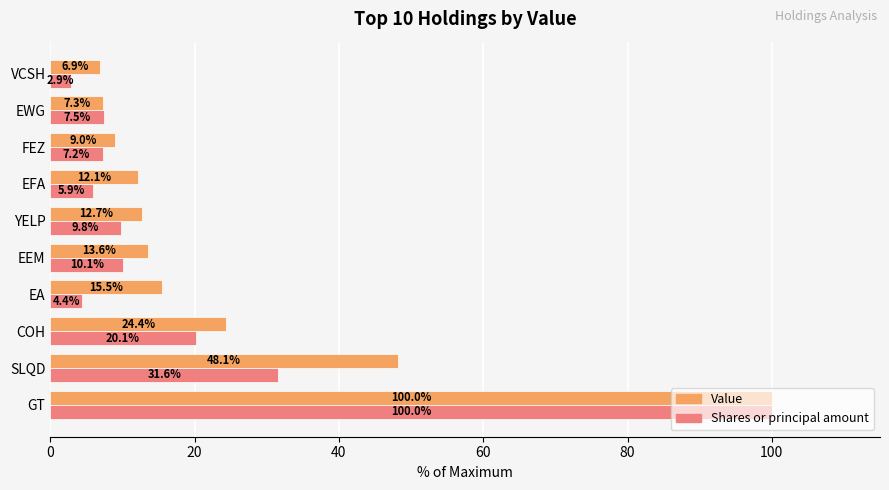

Where is Shares or principal amount nearest to the value 51?

SLQD